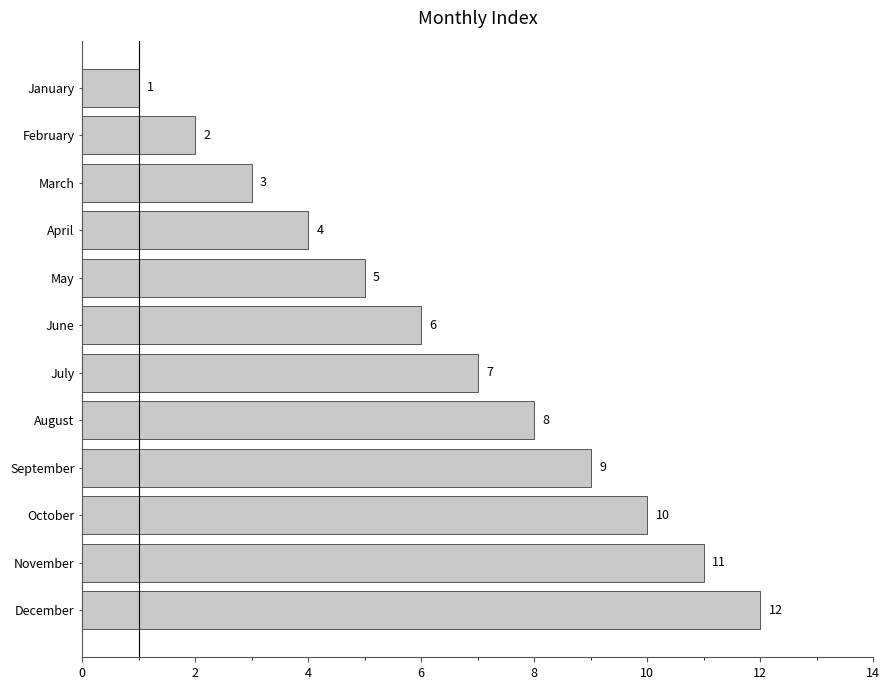

Does the chart contain any negative values?

No